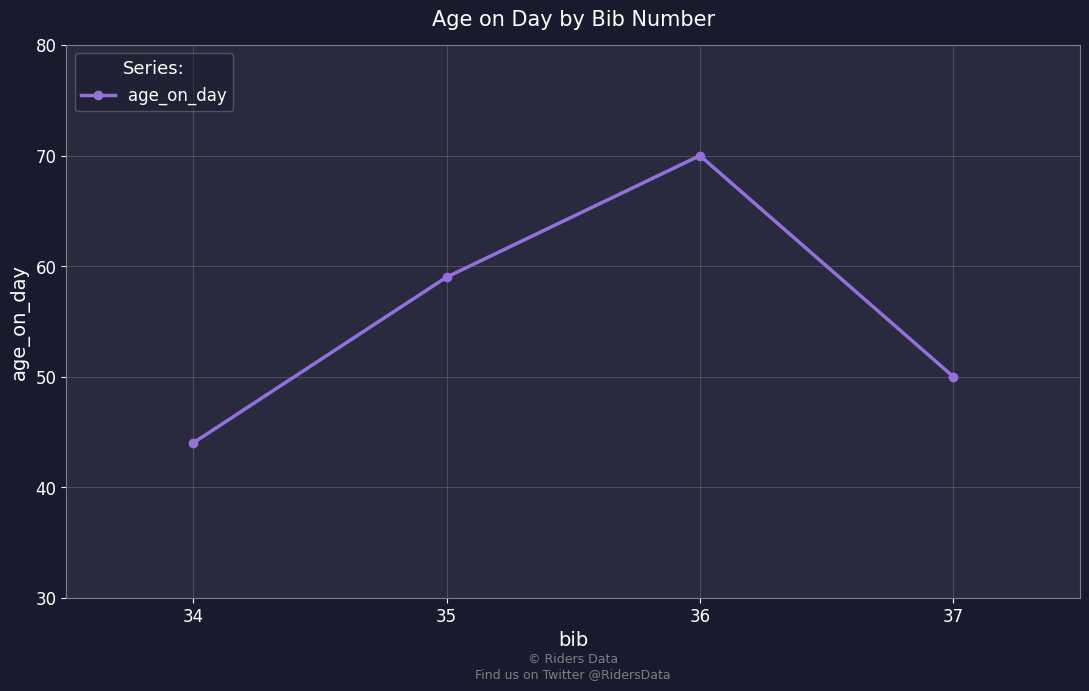

Approximately how many times larger is the value at 35 compared to 34?

1.3